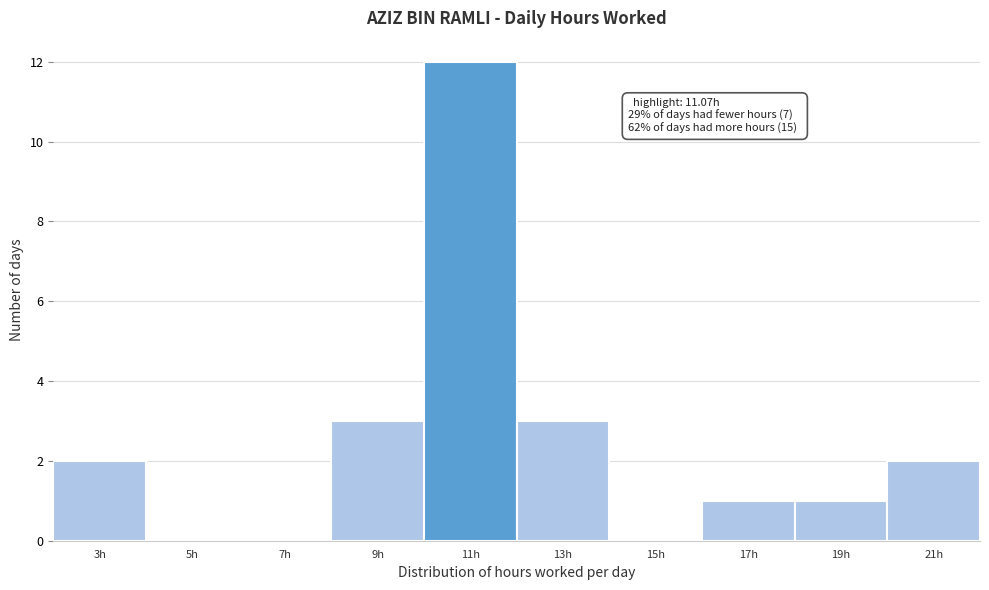

Reading right to left, list all the values displayed in this chart.

21h=2	19h=1	17h=1	15h=0	13h=3	11h=12	9h=3	7h=0	5h=0	3h=2